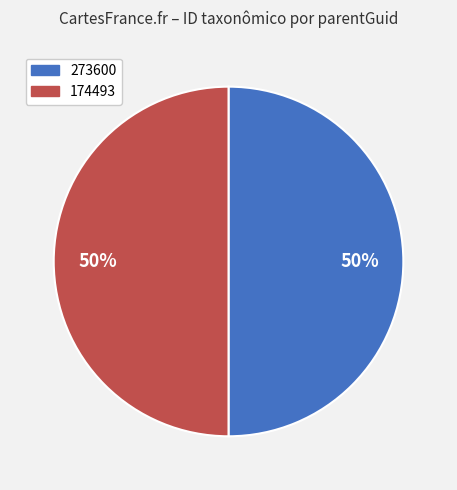

Combined, do 174493 and 273600 account for over 50%?

Yes